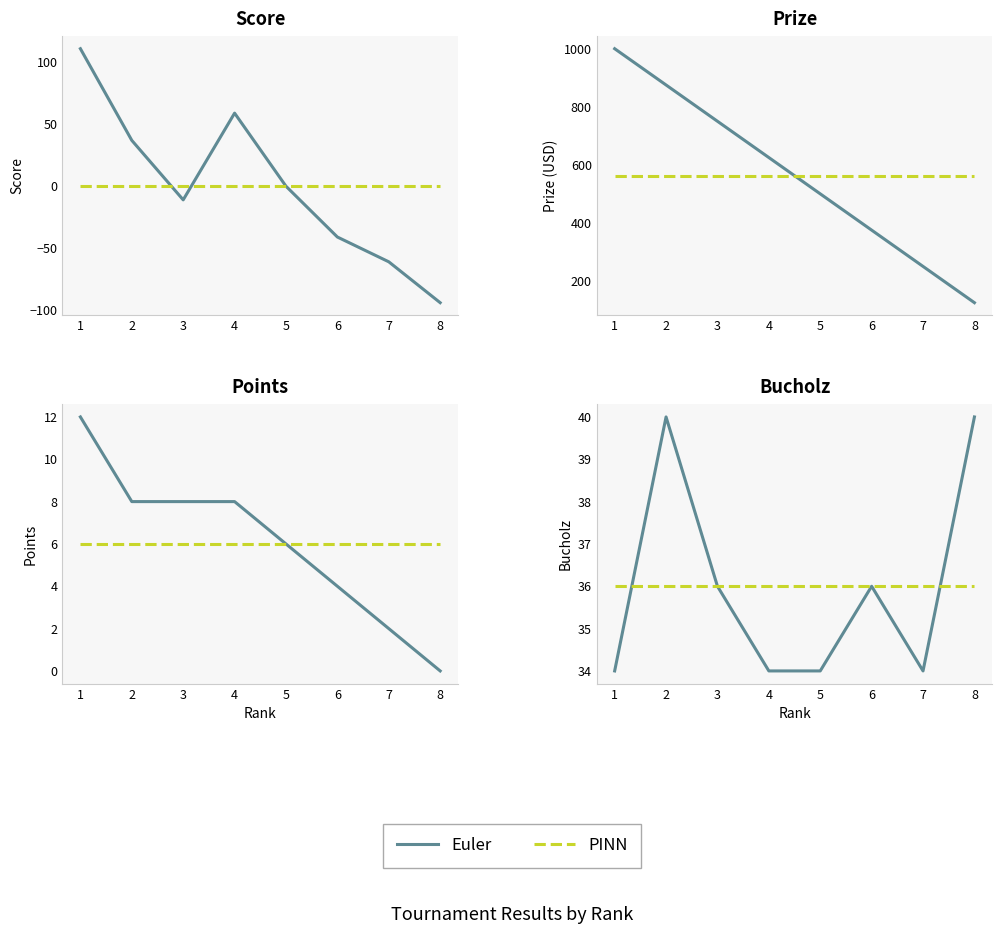

True or false: PINN has more than 1 interior local peaks.

False